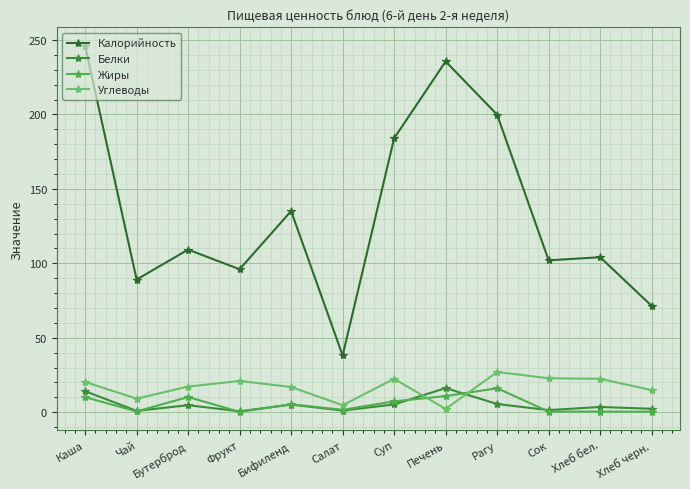

What is the label of the 11th point from the right?

Чай